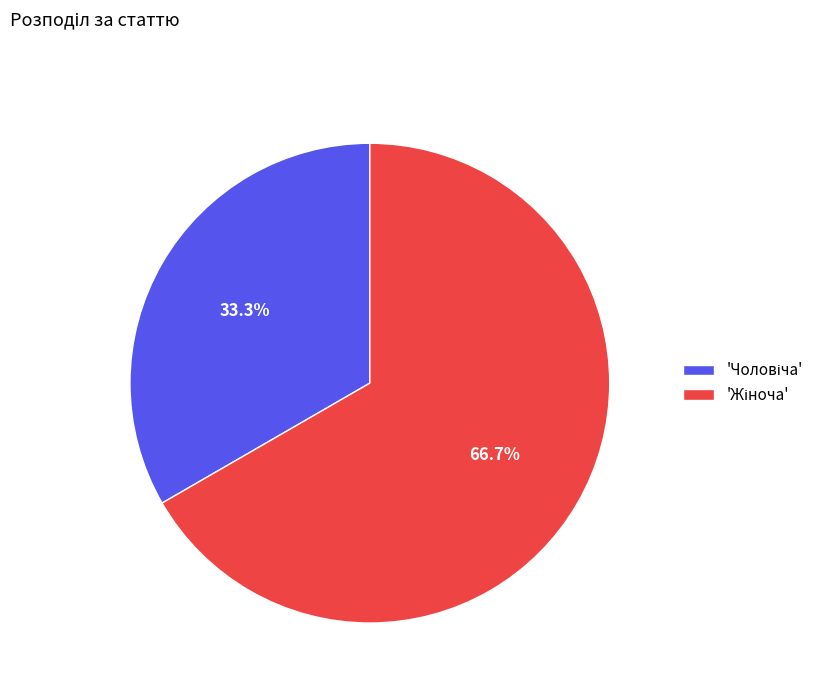

Does any single category account for the majority?

Yes